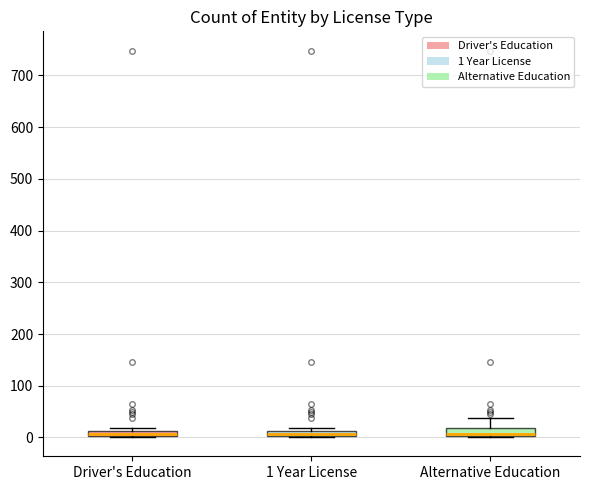

Where is the lower edge of the box for Alternative Education on the y-axis? The values are not printed on the chart, so give them approximately, as read against the axis.

0